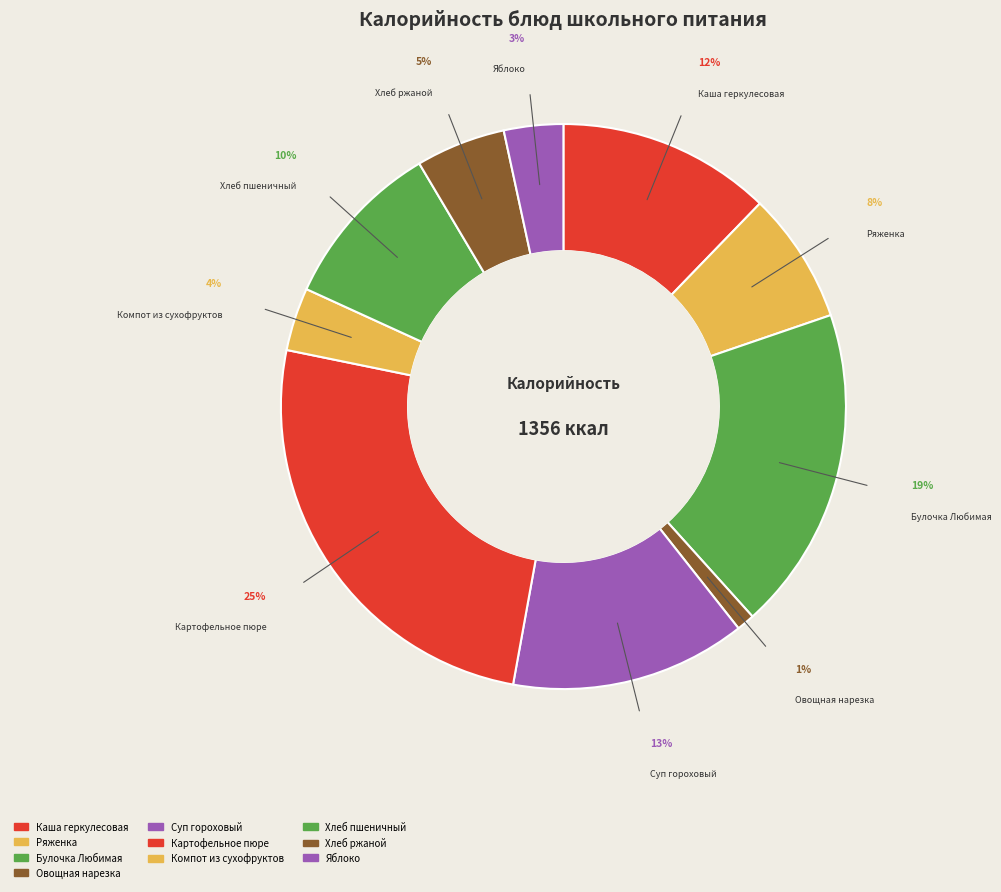

To the nearest percent, what is the difference between the Овощная нарезка and Компот из сухофруктов slice percentages?

3%